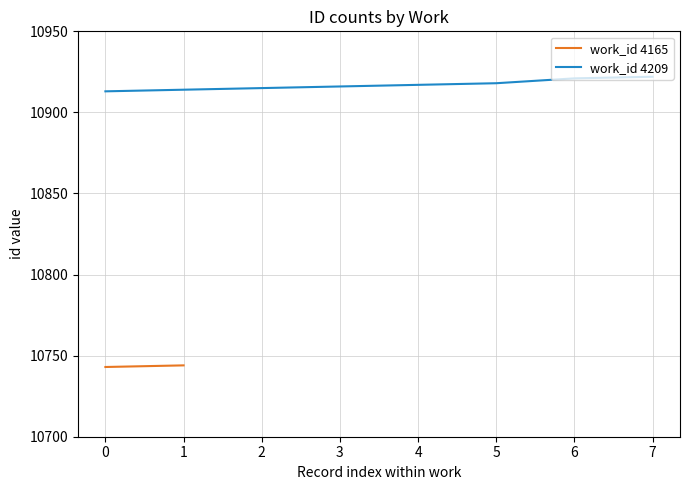

The value of work_id 4209 at 6 is 3866. True or false?

False